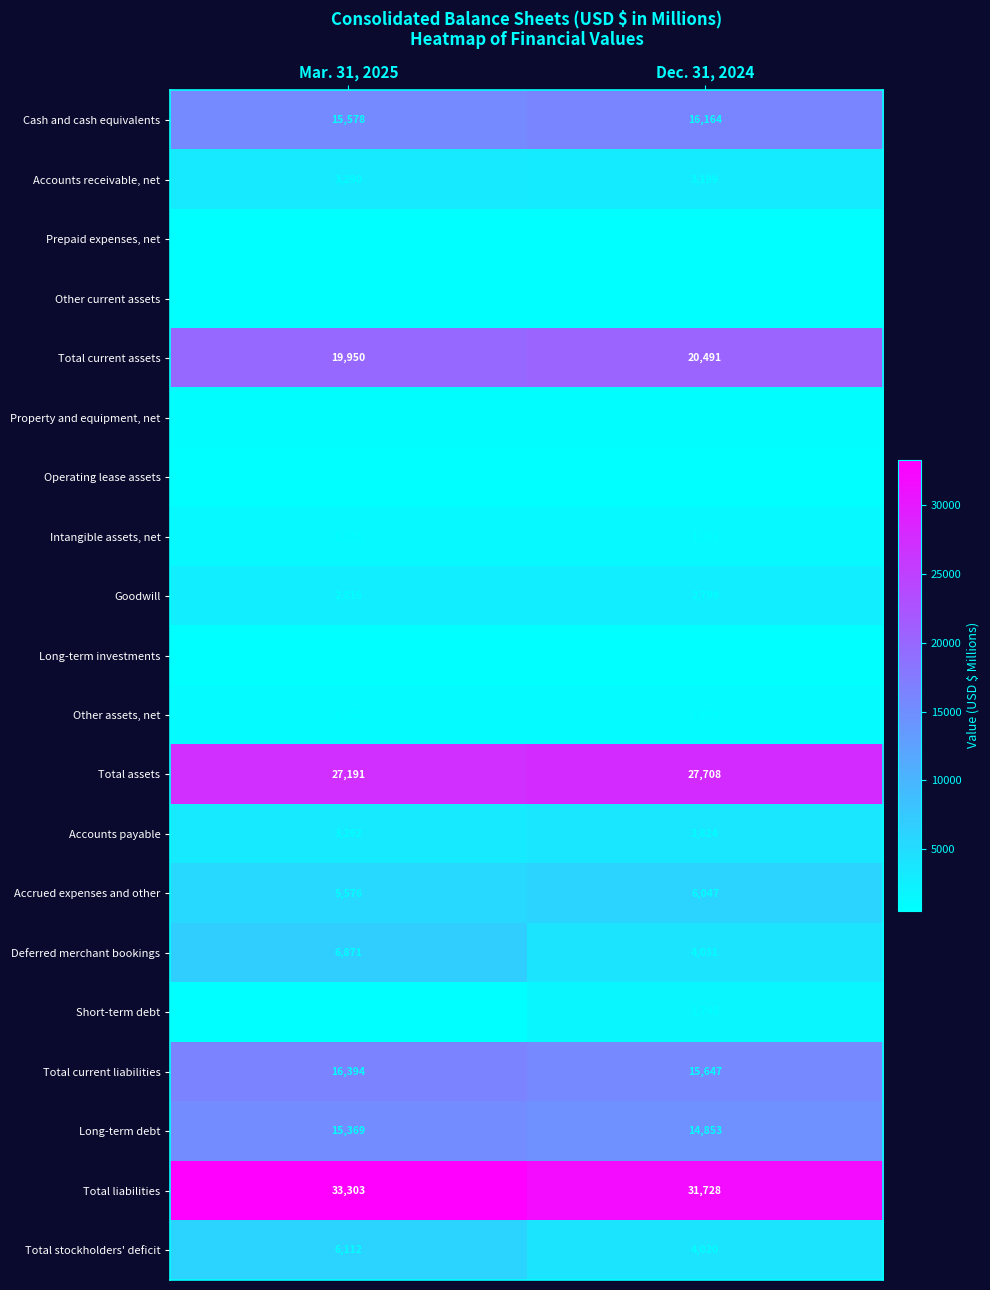

What is the smallest value displayed?

530